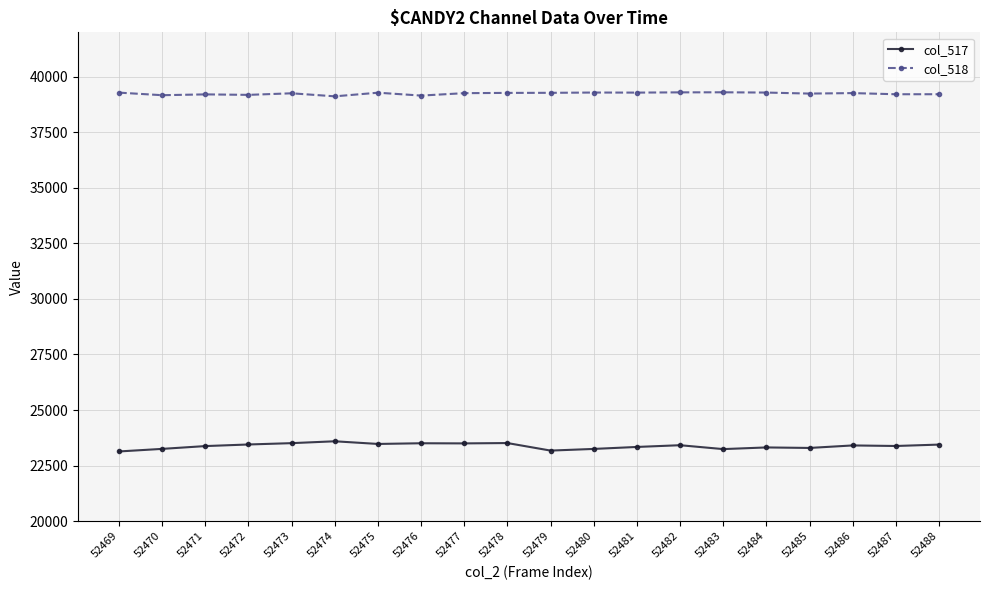

True or false: col_518 and col_517 intersect in this chart.

False